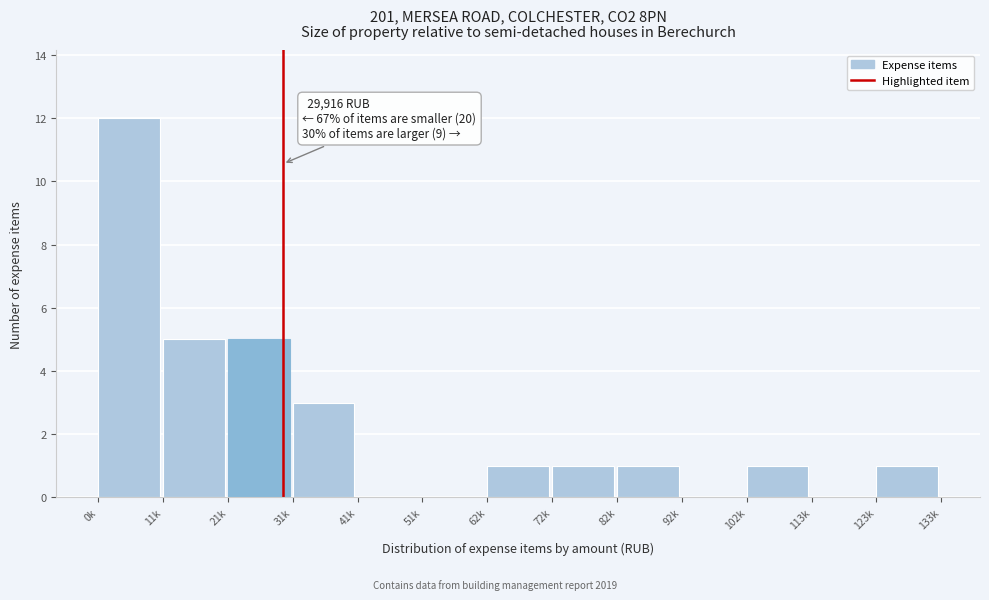

Reading left to right, what are all the values shown in this chart?

0k=12	11k=5	21k=5	31k=3	41k=0	51k=0	62k=1	72k=1	82k=1	92k=0	102k=1	113k=0	123k=1